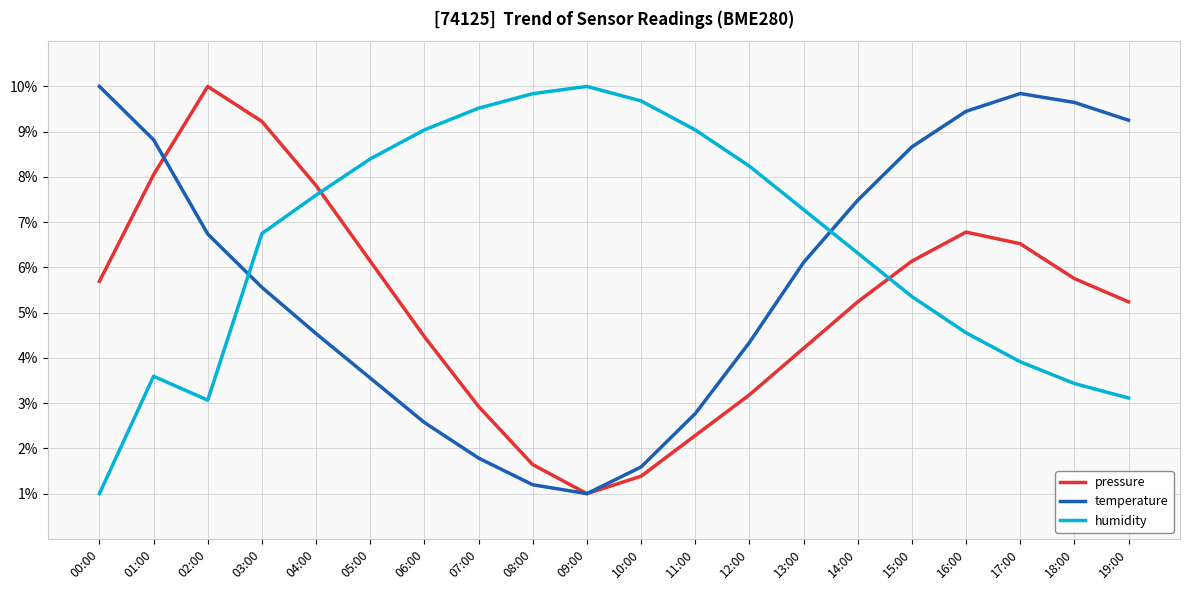

What is the difference between the pressure values at 01:00 and 16:00?

1.3